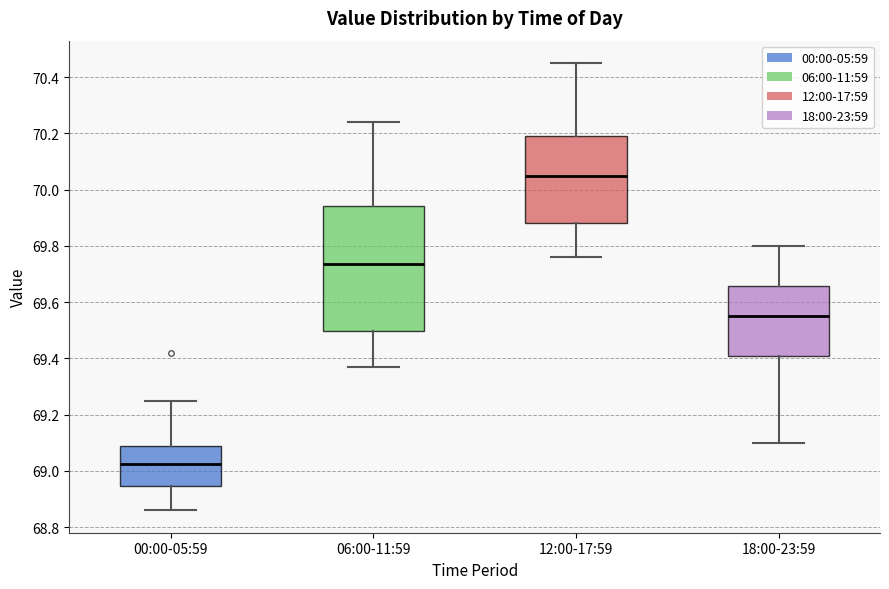

Reading left to right, transcribe this box plot: for each box, give where its median line is, the range the box spans, and where its two whiskers end, as read against the y-axis. The values are not printed on the chart, so give them approximately, as read against the axis.

00:00-05:59: median 69.02, box 68.94 to 69.10, whiskers 68.86 to 69.26
06:00-11:59: median 69.74, box 69.50 to 69.94, whiskers 69.38 to 70.24
12:00-17:59: median 70.06, box 69.88 to 70.20, whiskers 69.76 to 70.46
18:00-23:59: median 69.56, box 69.42 to 69.66, whiskers 69.10 to 69.80